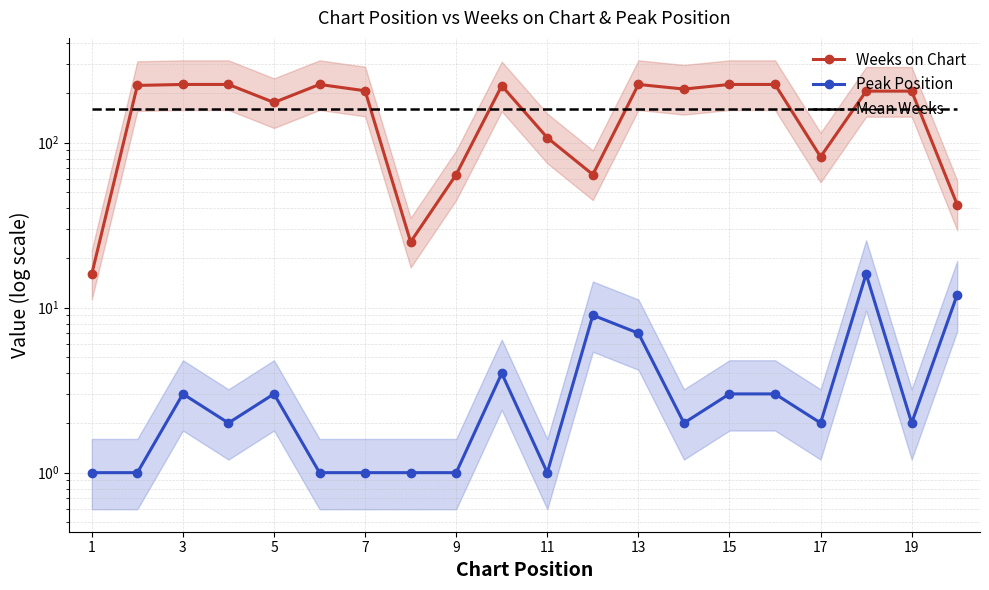

Which series has the largest range (max minus min)?

Weeks on Chart